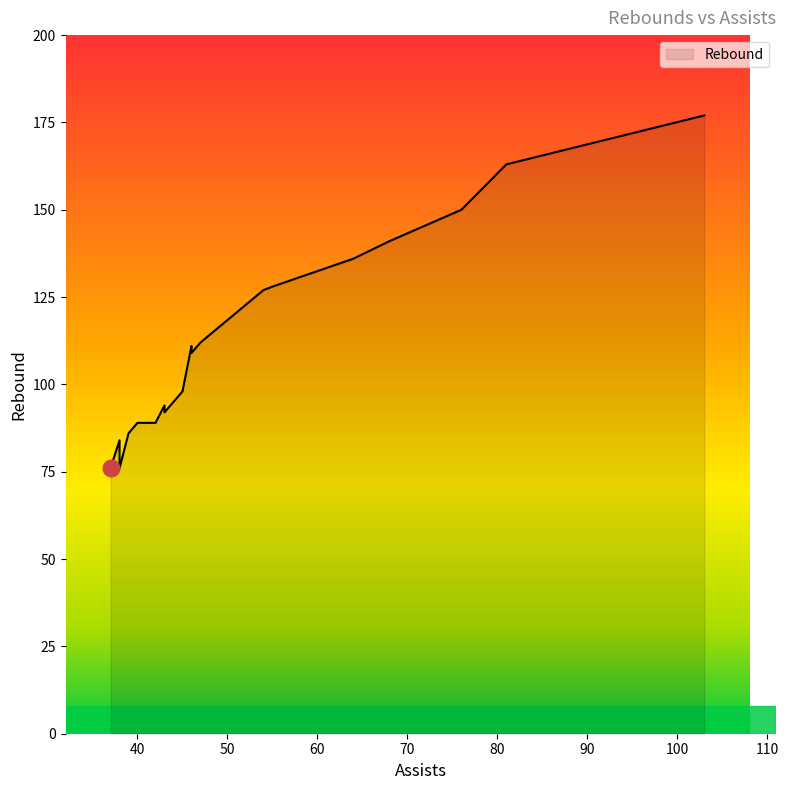

What is the ratio of the value at 39 to the value at 41?

1.0